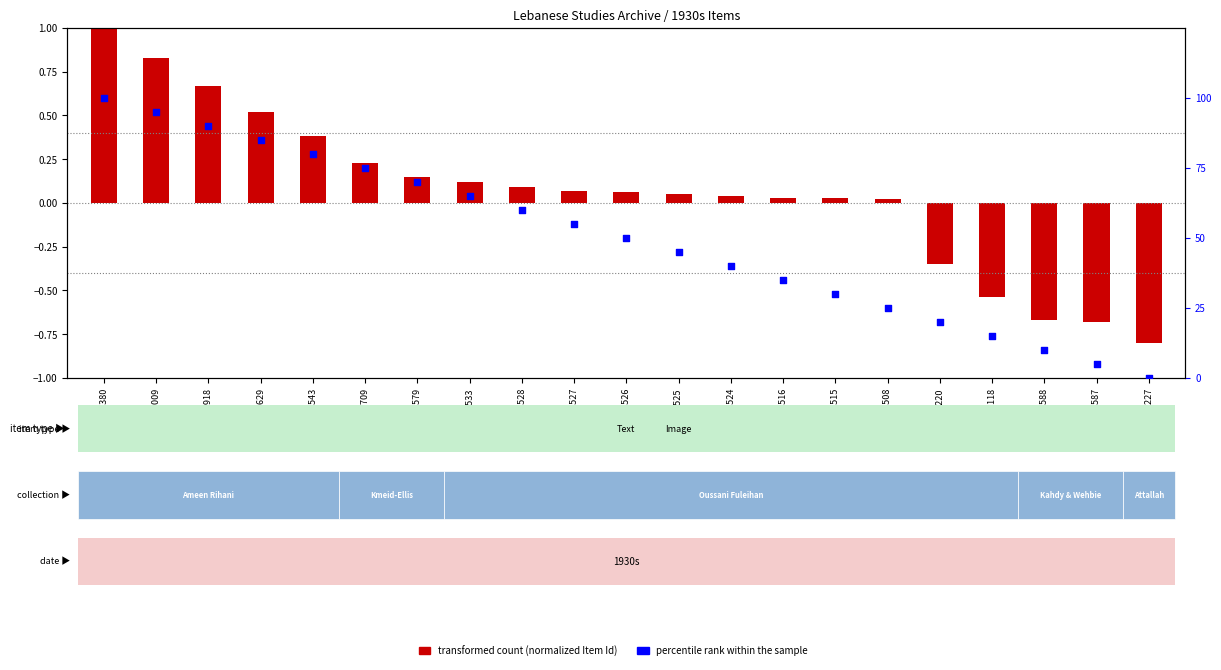

Which series reaches the minimum Y coordinate?

transformed count (normalized Item Id)